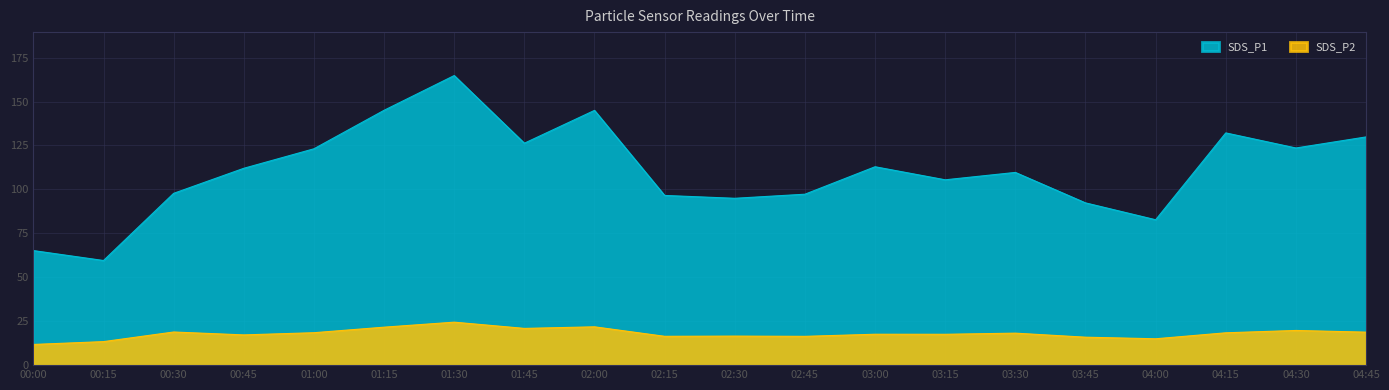

True or false: SDS_P2 and SDS_P1 intersect in this chart.

False